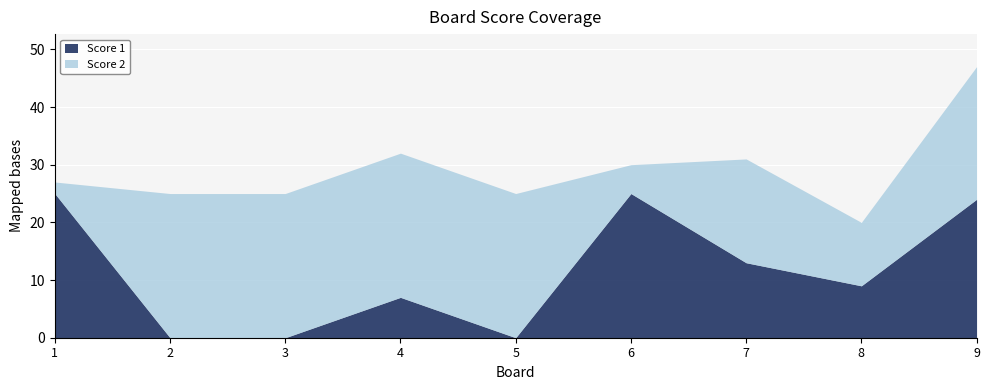

How many interior local peaks does the Score 1 series have?

2